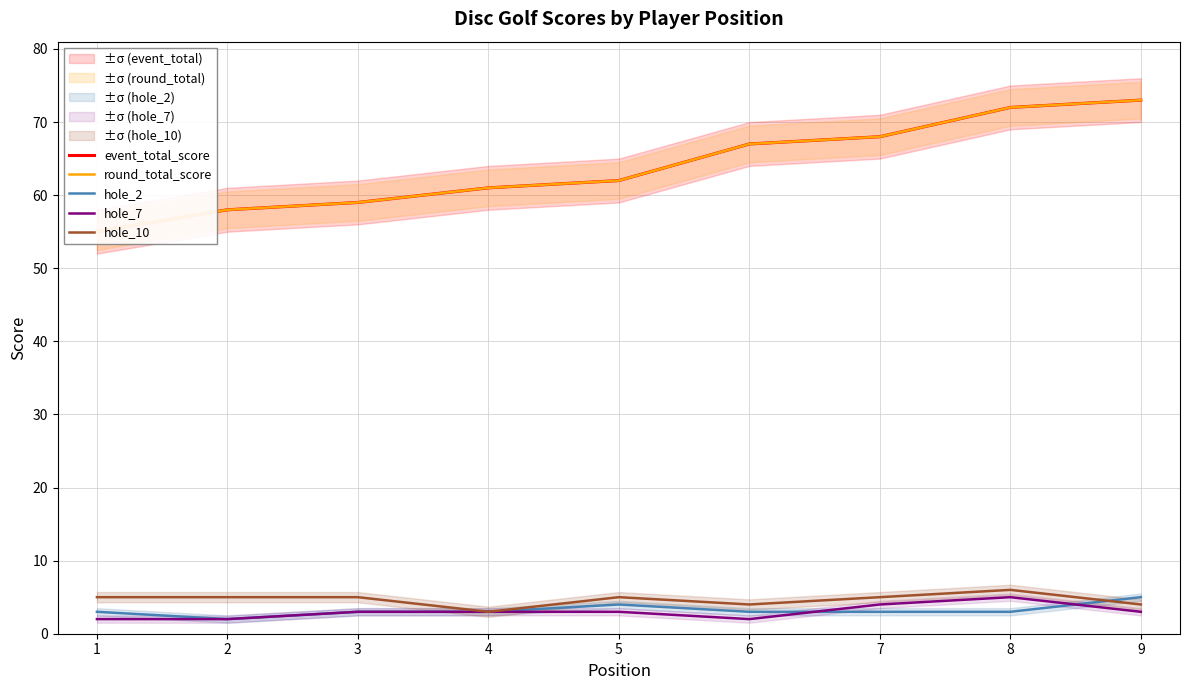

Is the value of hole_7 at 8 greater than the value of event_total_score at 1?

No